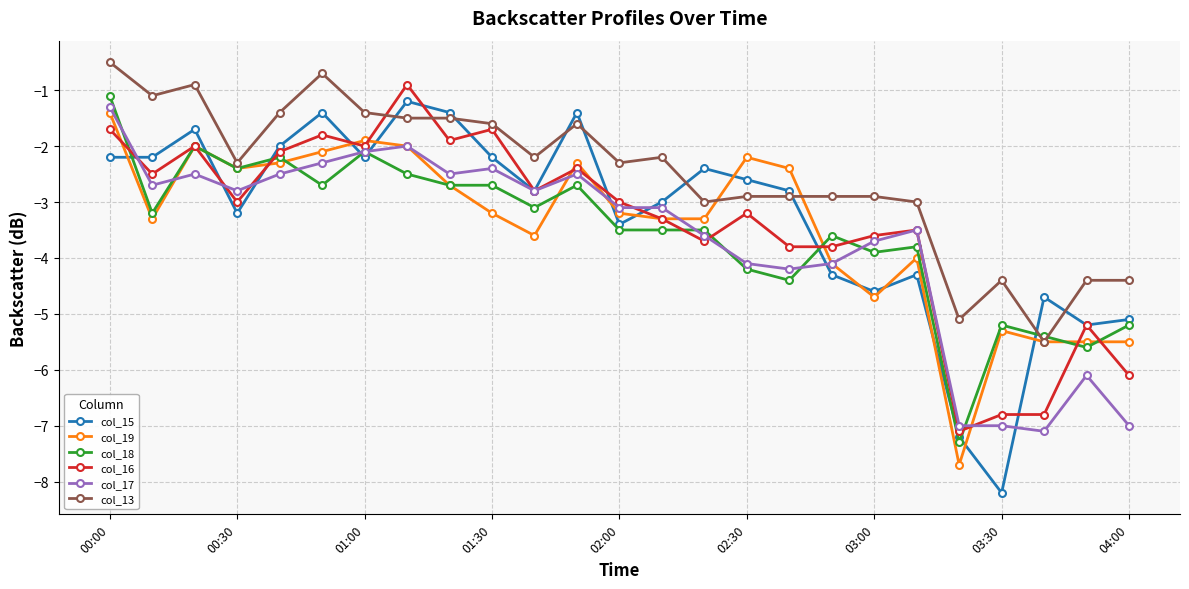

What is the value of the col_15 point at the 3rd from the left?

-1.7